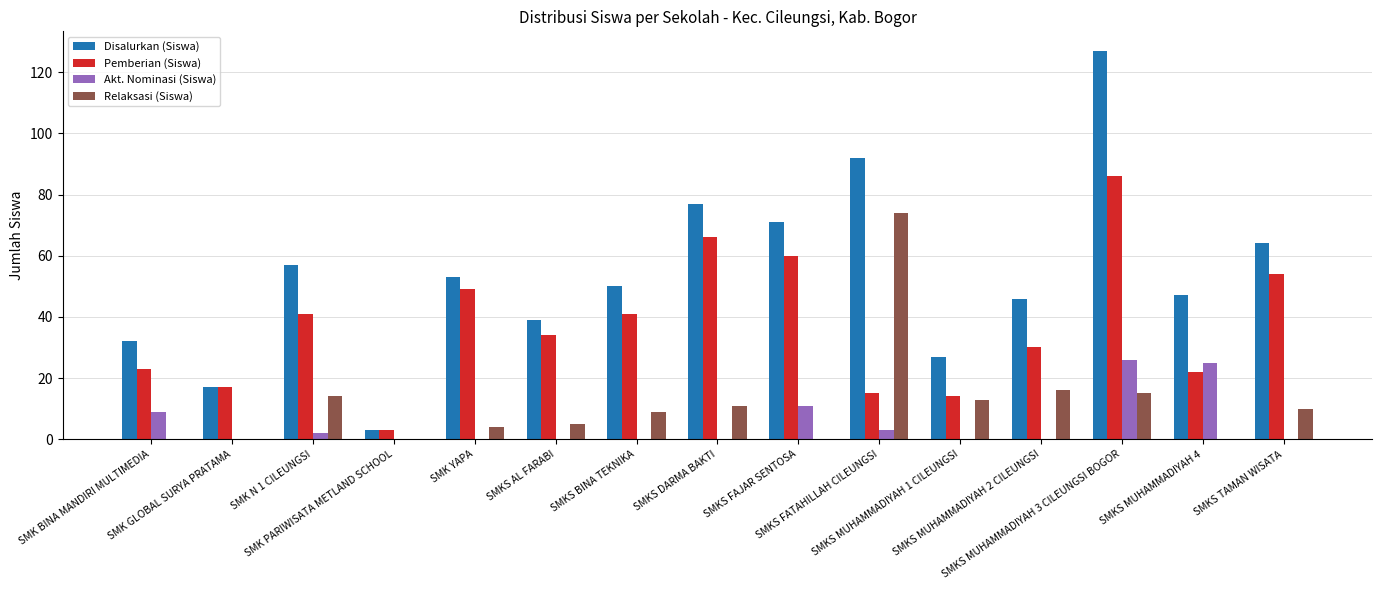

Which series has the largest total across all categories?

Disalurkan (Siswa)